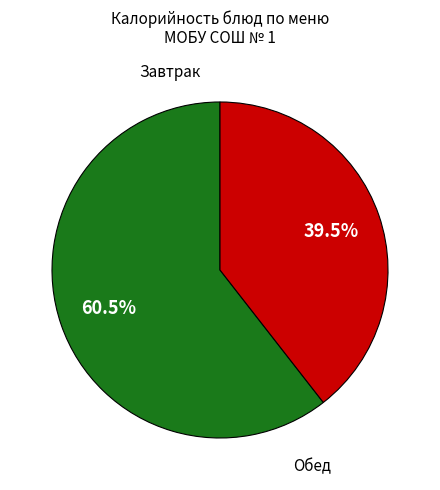

How many segments does this pie chart have?

2